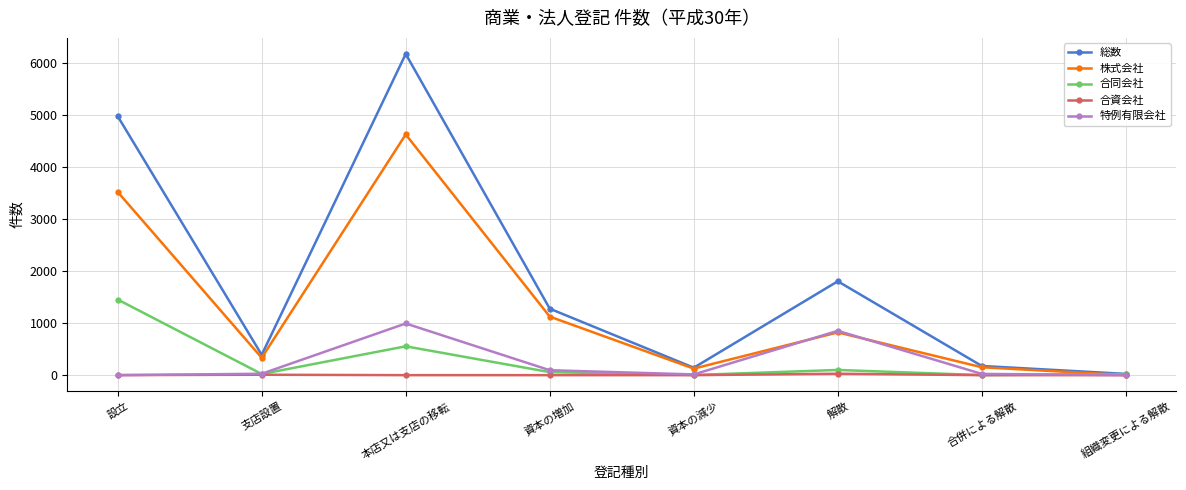

Count the number of categories in the chart.

8